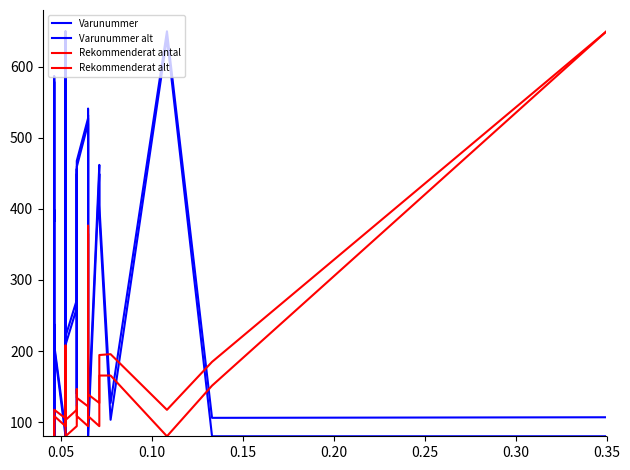

What is the sum of all Varunummer values?

10134.8